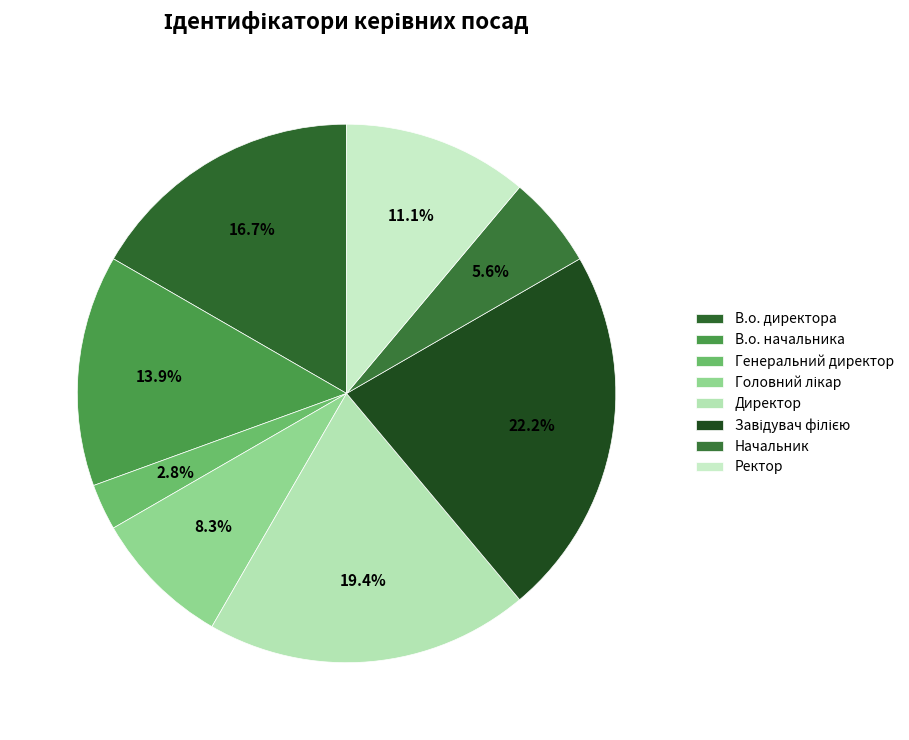

What is the ratio of the value at Генеральний директор to the value at Завідувач філією?

0.1